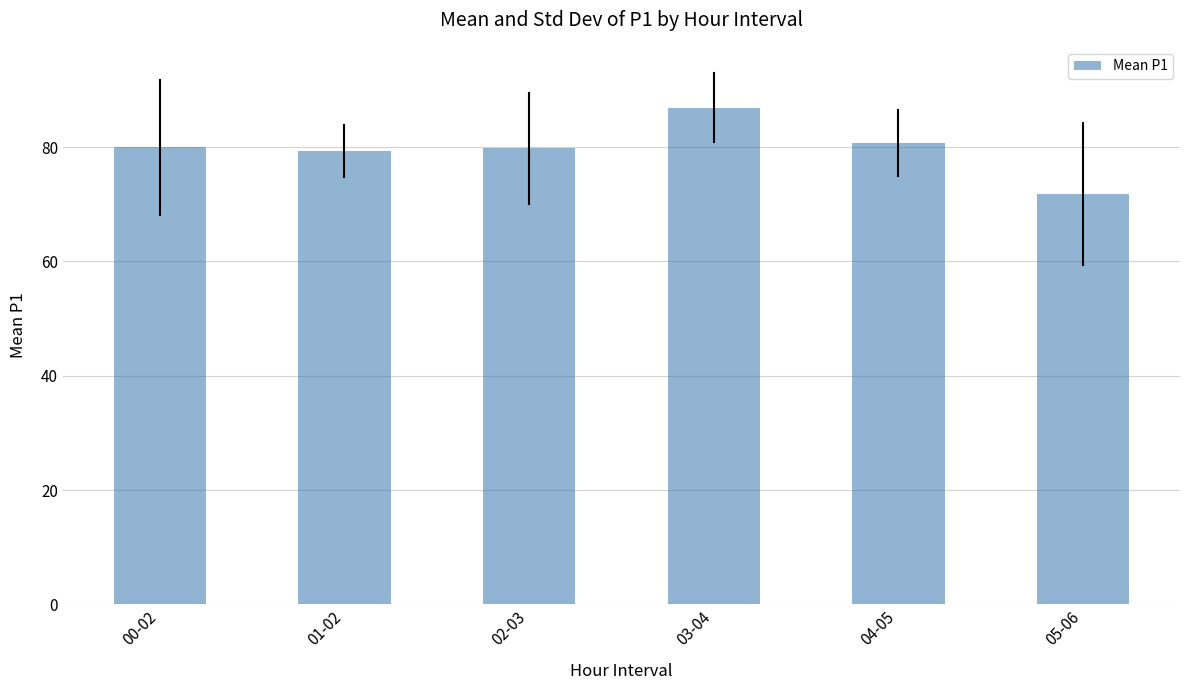

What is the value of the 2nd bar from the left?

79.3